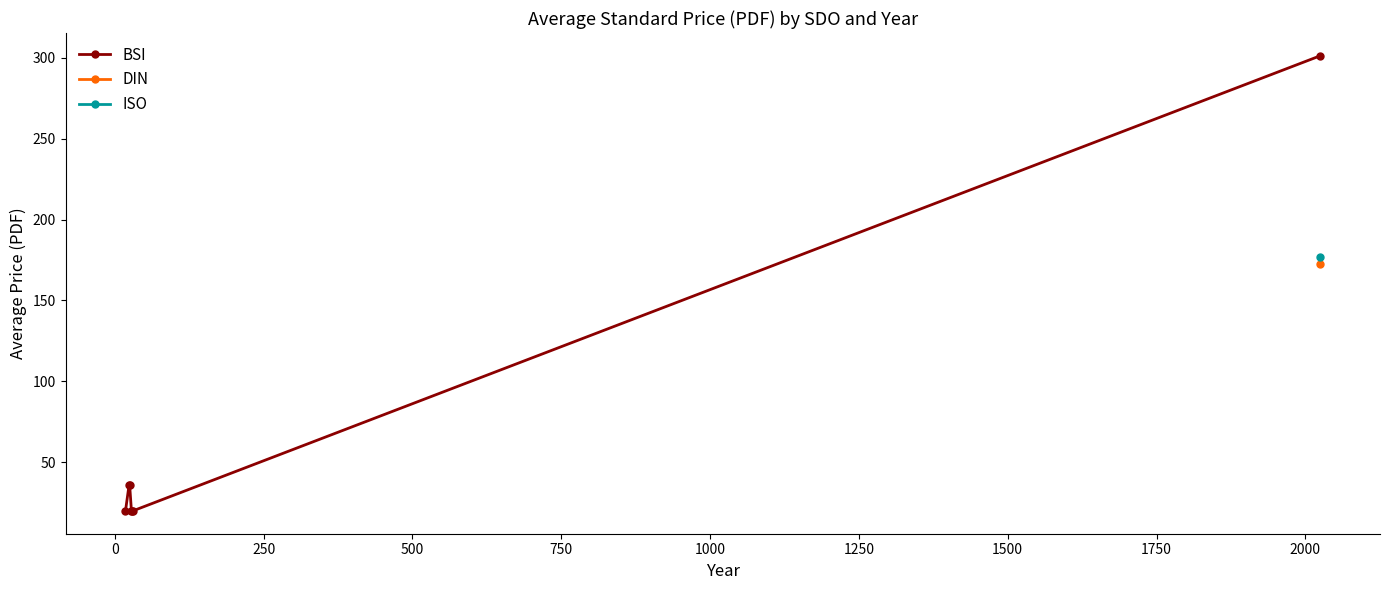

What is the highest value of the BSI series?

301.1